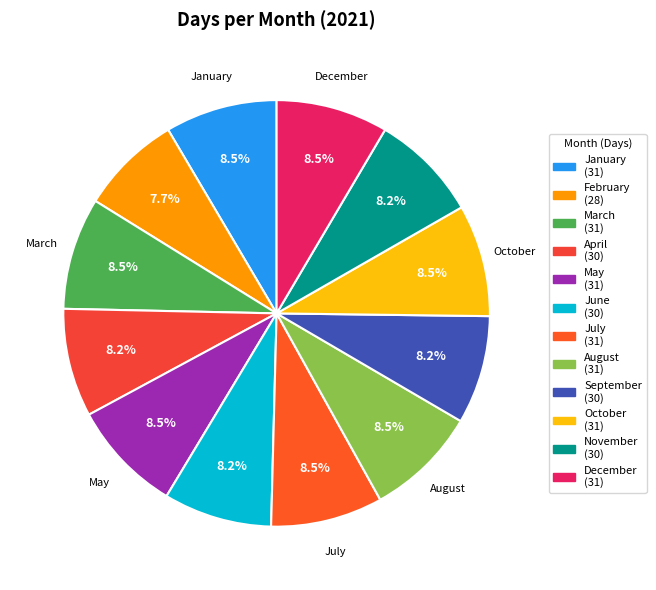

How many segments does this pie chart have?

12